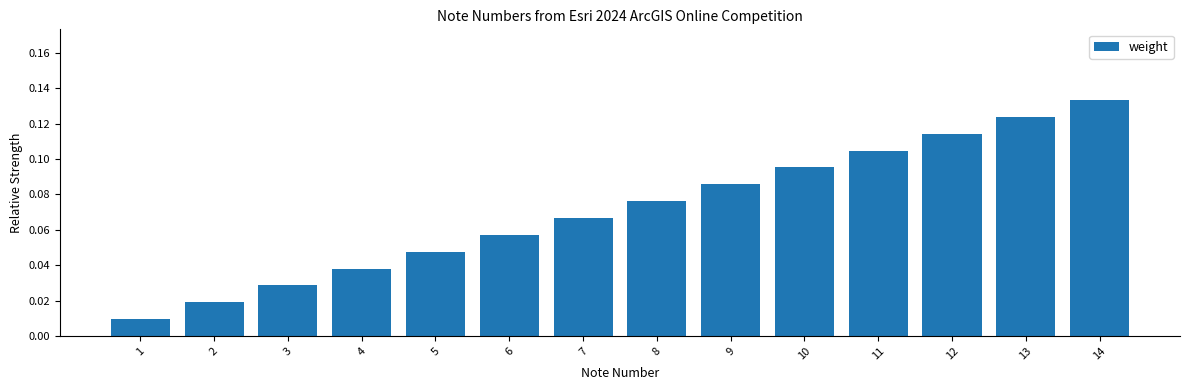

Between 13 and 12, which is larger?

13